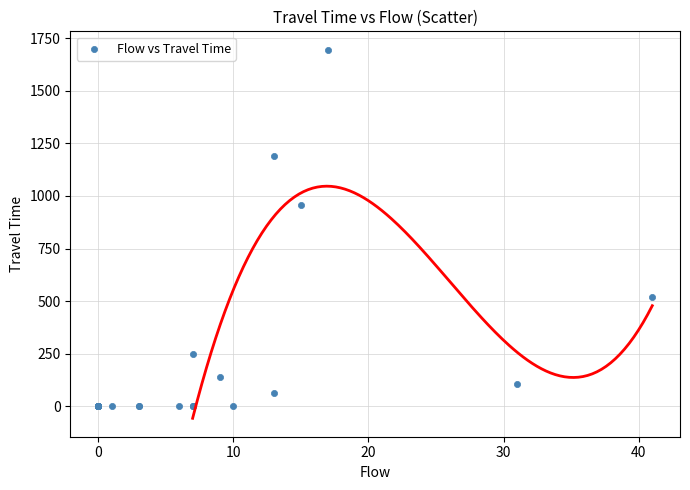

What Y value in the scatter plot is closest to 848?

959